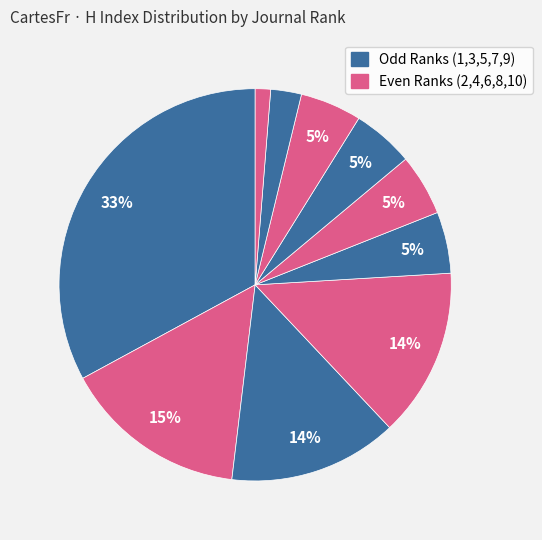

Count the number of slices in the pie.

10